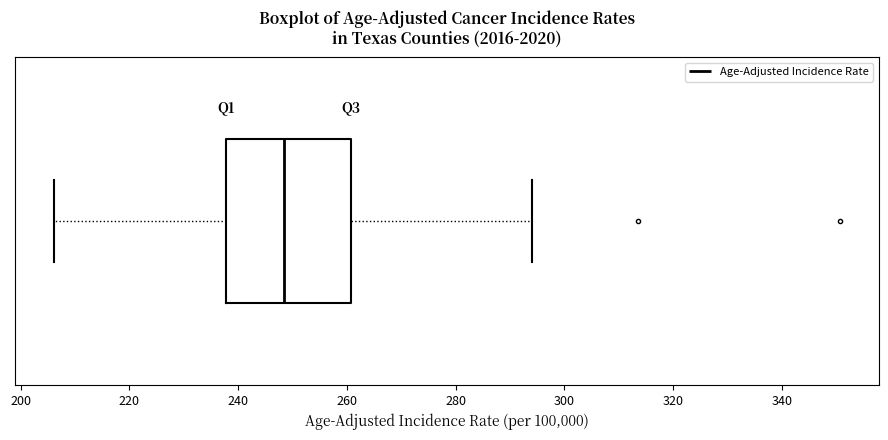

Transcribe this box plot: give where the median line is, the range the box spans, and where the two whiskers end, as read against the x-axis. The values are not printed on the chart, so give them approximately, as read against the axis.

median 248, box 238 to 260, whiskers 206 to 294